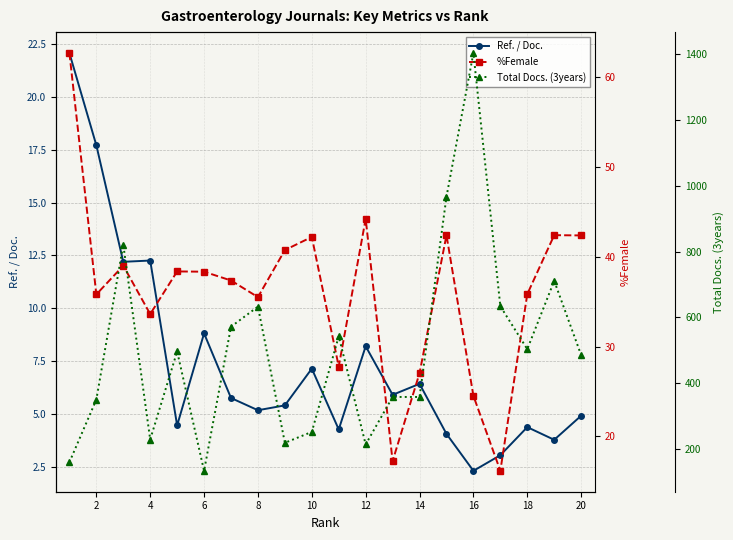

What is the value of the Total Docs. (3years) point at the 4th from the left?

230.0